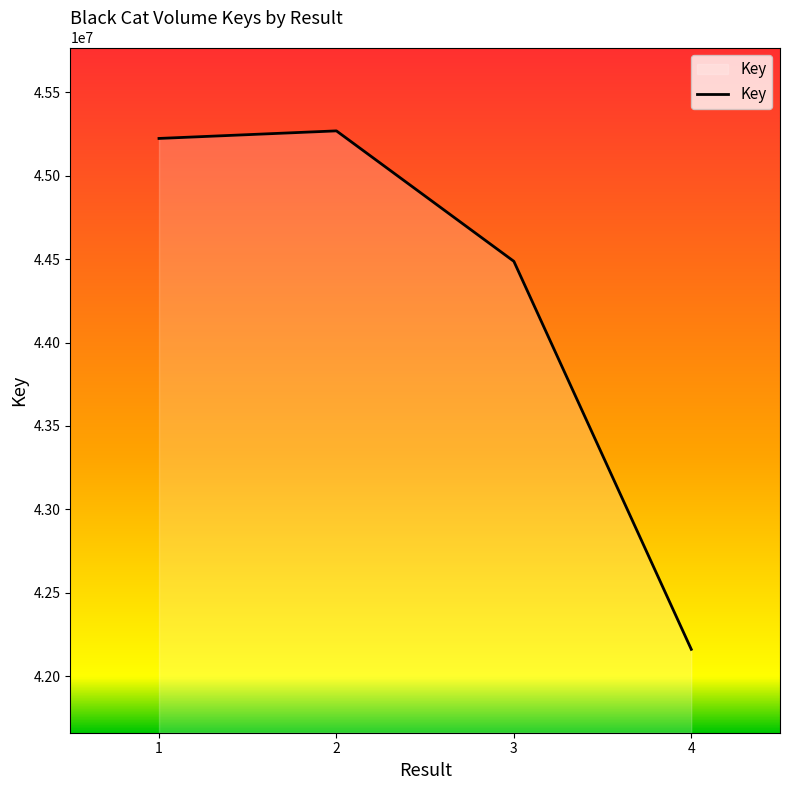

Rank the categories by value from highest to lowest.

2, 1, 3, 4